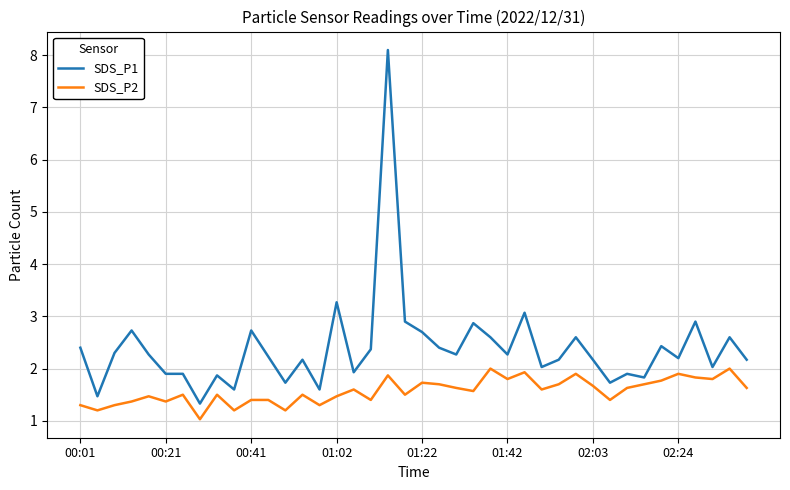

What is the smallest value displayed?

1.0